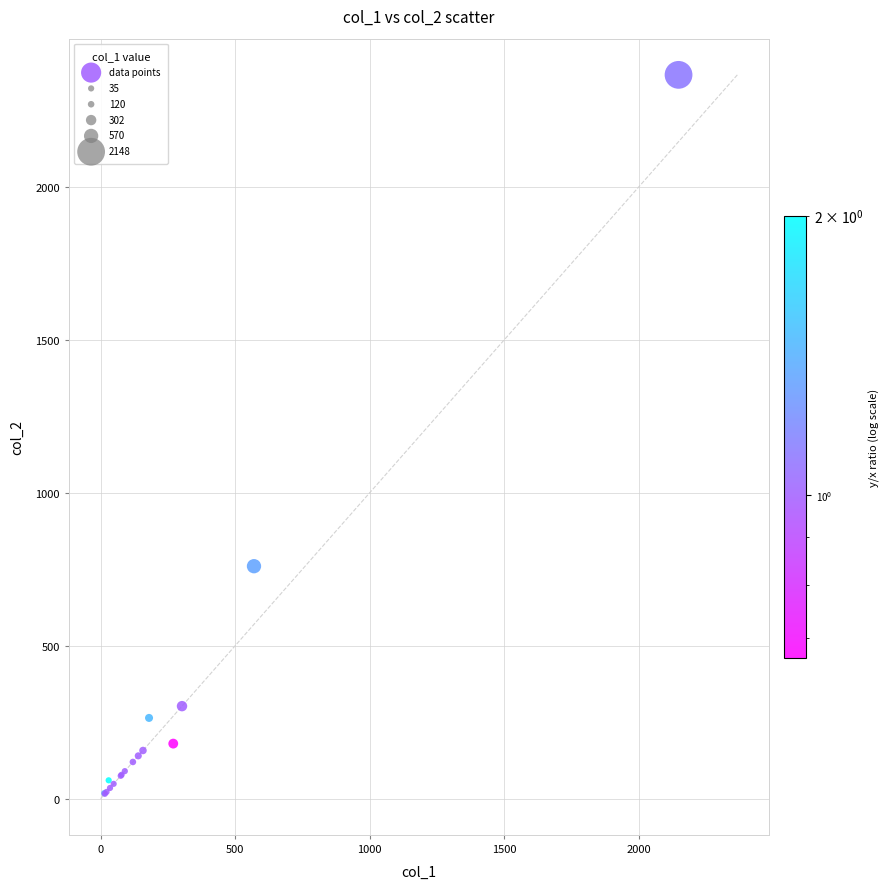

What Y value in the scatter plot is closest to 1191?

760.0